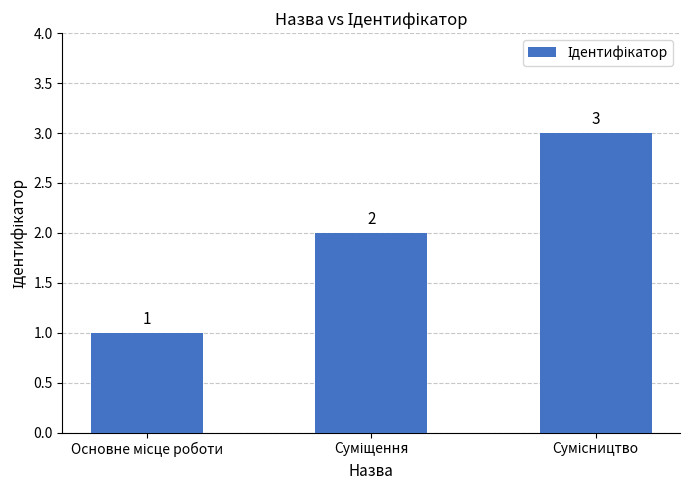

What is the value of the 1st bar from the left?

1